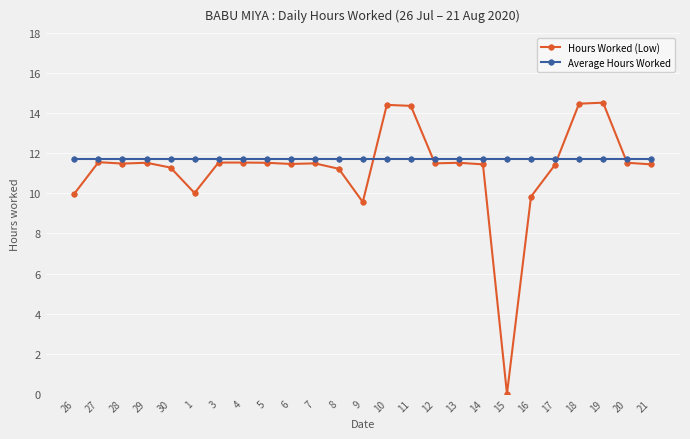

What is the value of the Average Hours Worked point at the 8th from the left?

11.7